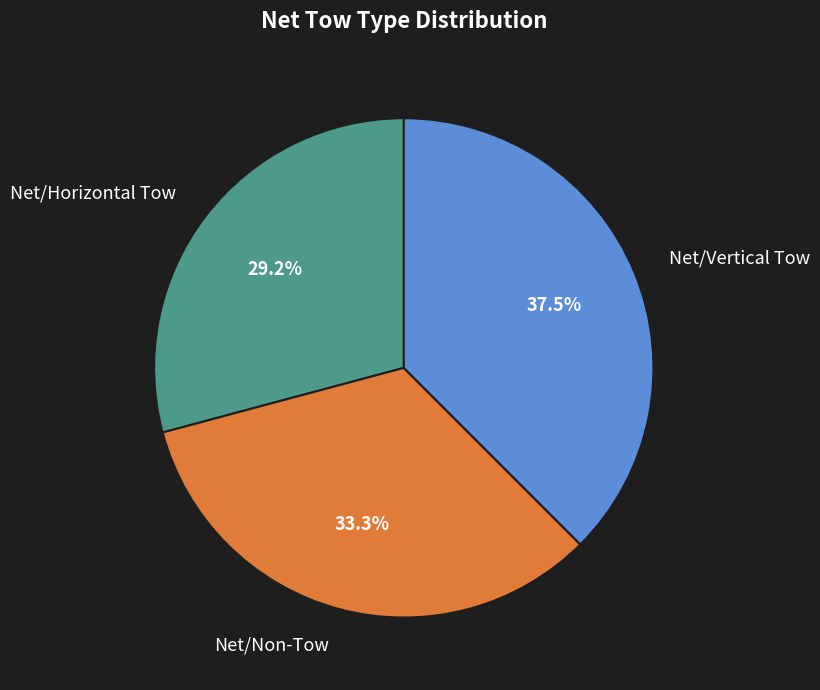

To the nearest percent, what is the combined percentage of Net/Vertical Tow and Net/Non-Tow?

71%